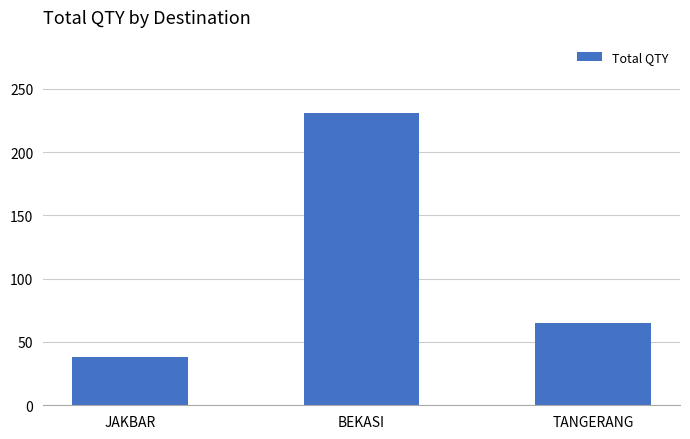

What is the value of the 3rd bar from the left?

65